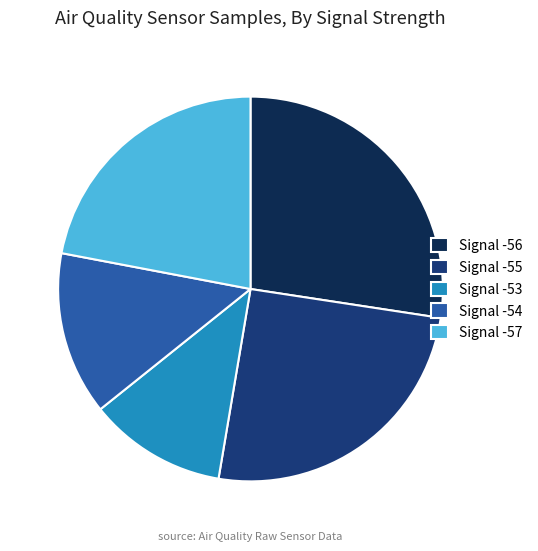

Is the sum of Signal -55 and Signal -54 greater than half?

No